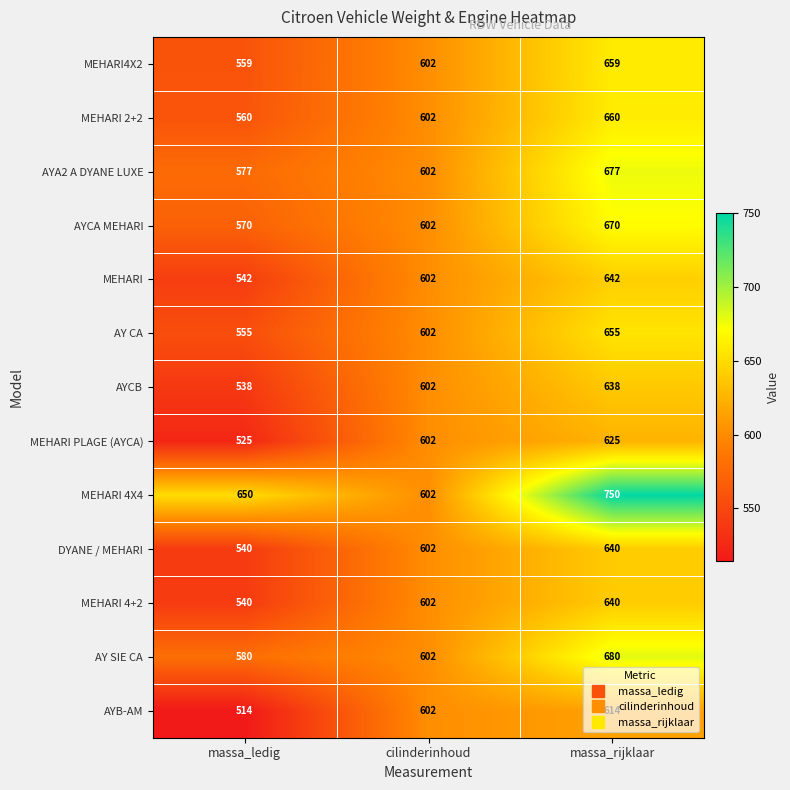

What is the average value of the AYCA MEHARI series?

614